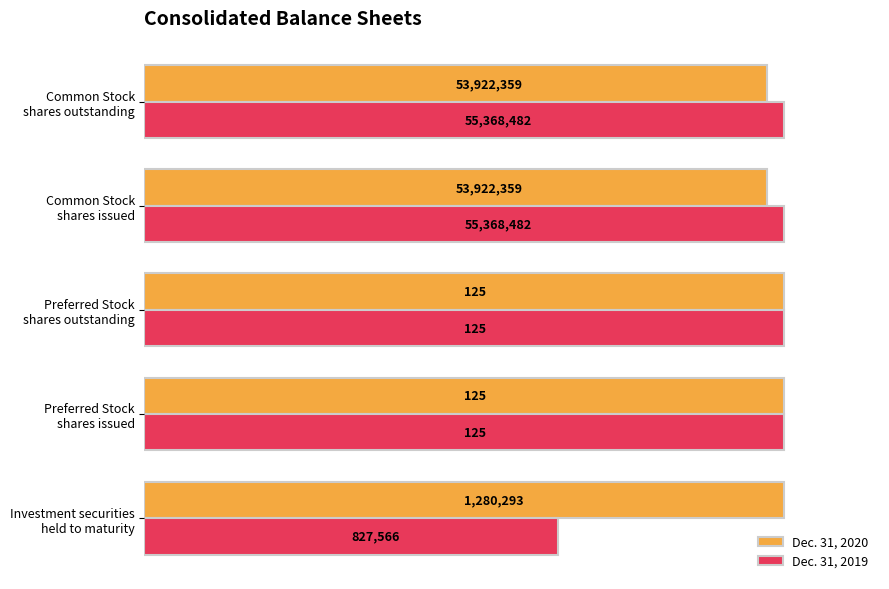

What are all the series names shown in the legend?

Dec. 31, 2020, Dec. 31, 2019